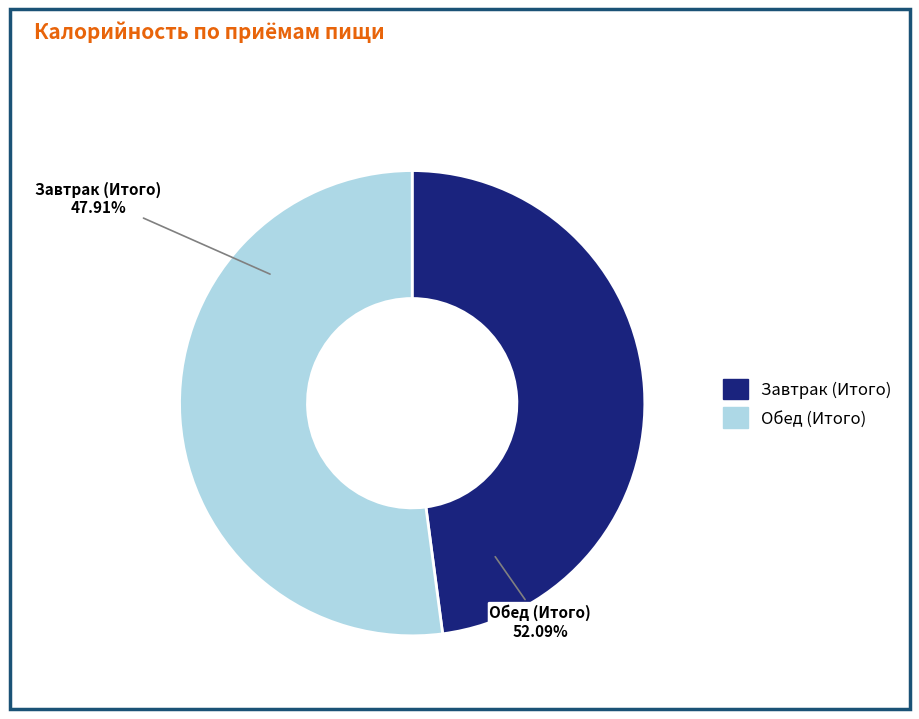

To the nearest percent, what is the average slice percentage?

50%